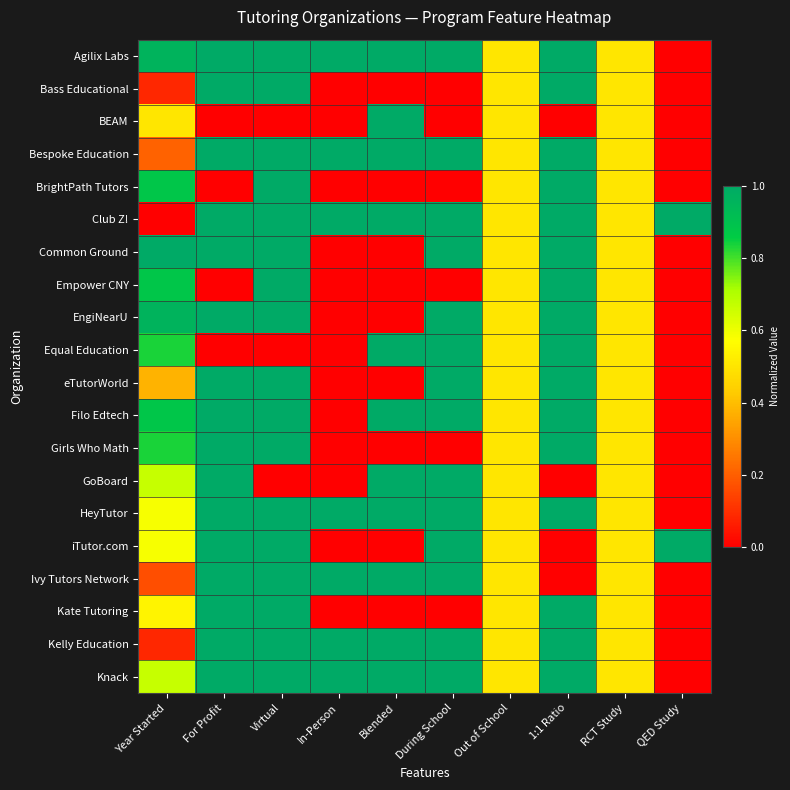

Between 1:1 Ratio and Virtual, which is larger?

1:1 Ratio